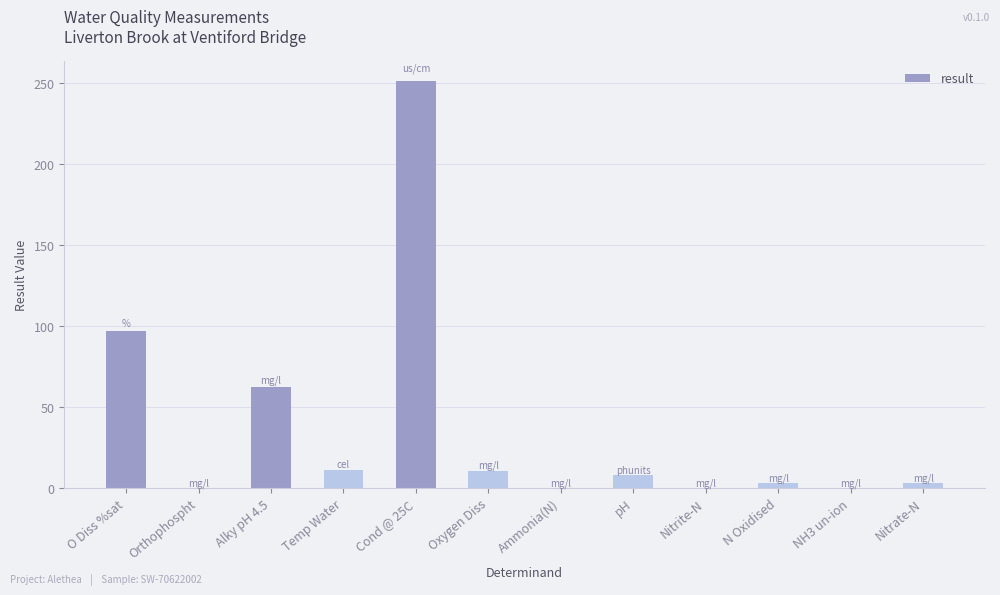

What is the sum of all values?

445.5